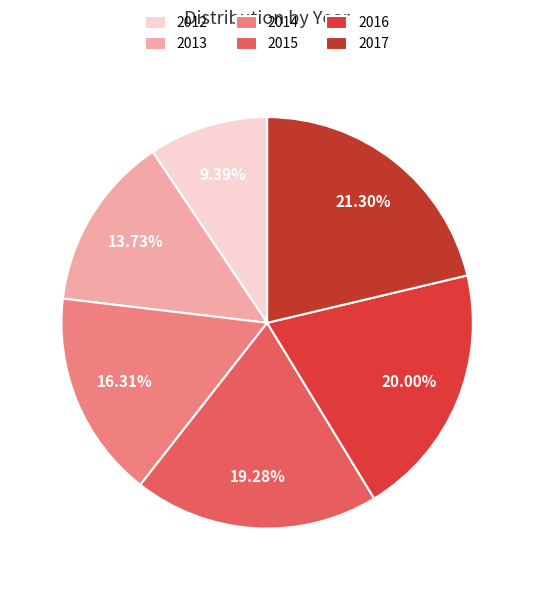

Combined, do 2017 and 2013 account for over 50%?

No